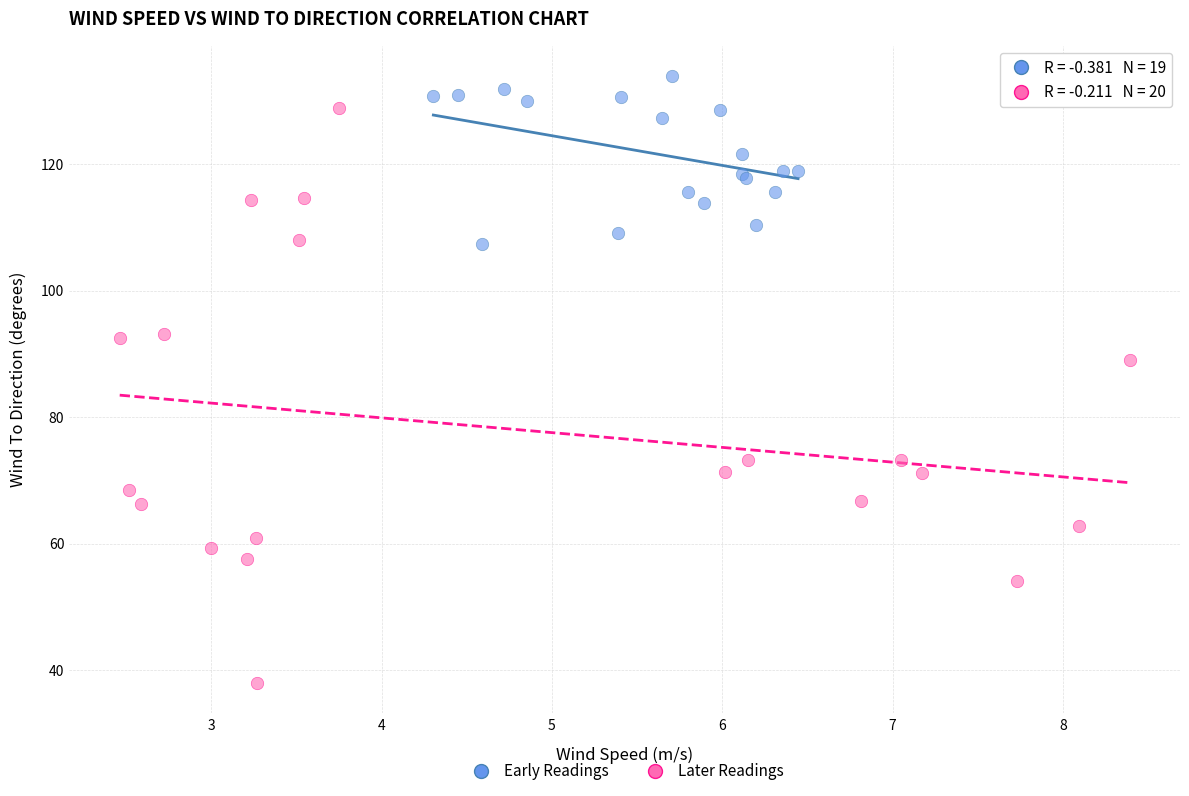

Which series reaches the maximum Y coordinate?

Early Readings